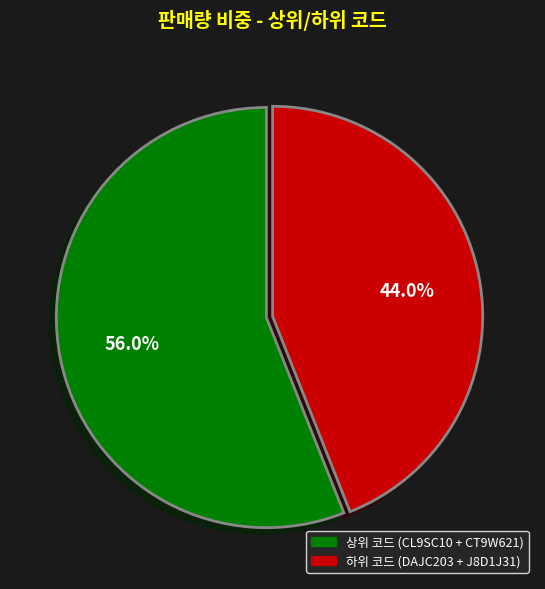

Is there any slice that represents more than half of the pie?

Yes